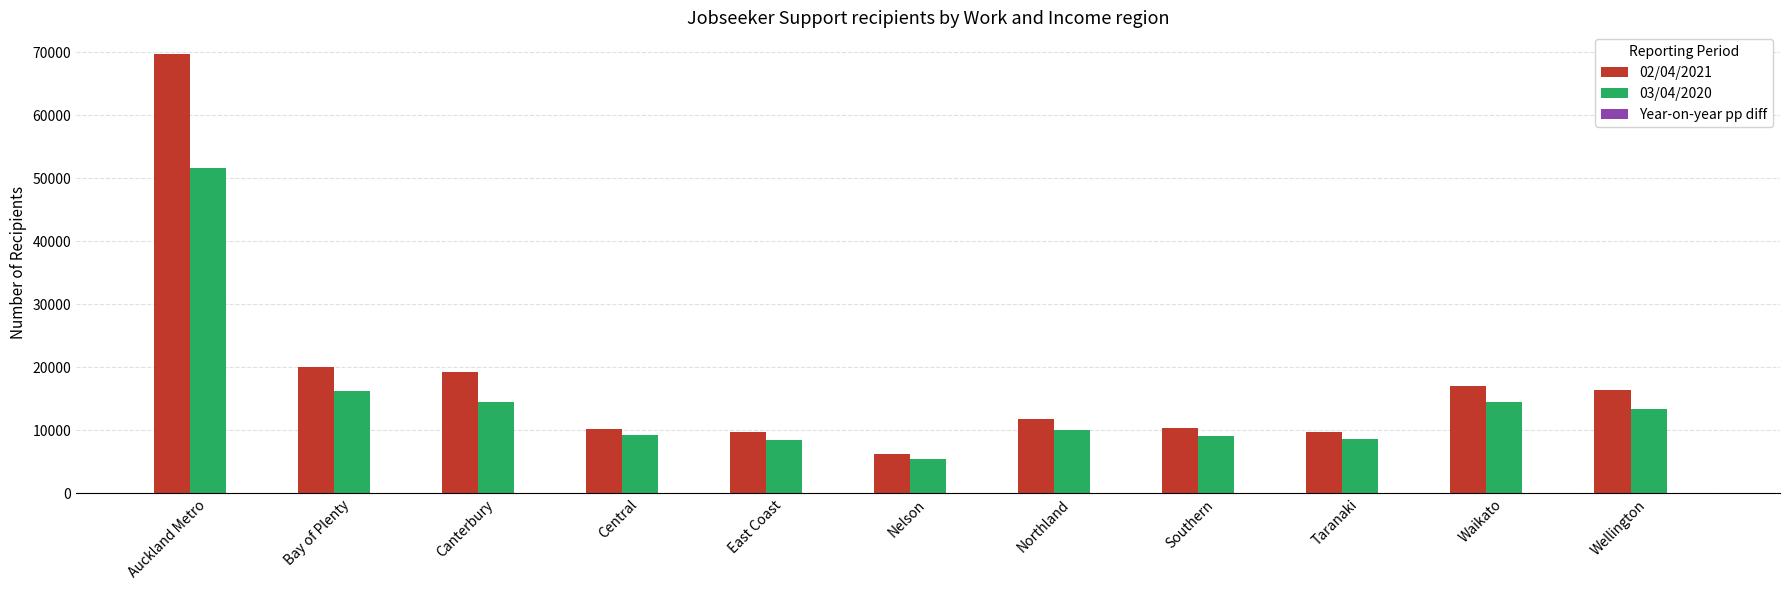

At which category is the sum across all series the highest?

Auckland Metro